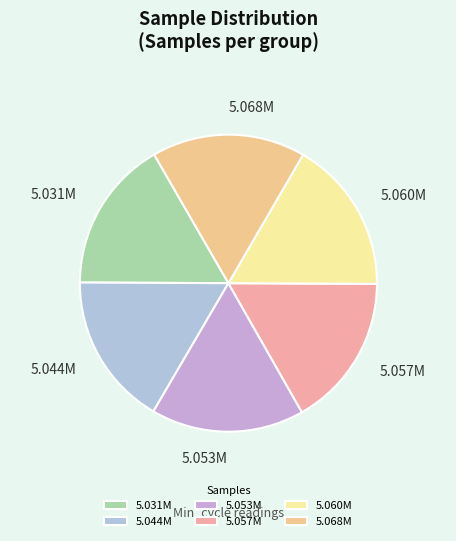

Does 5.068M represent more than half of the total?

No